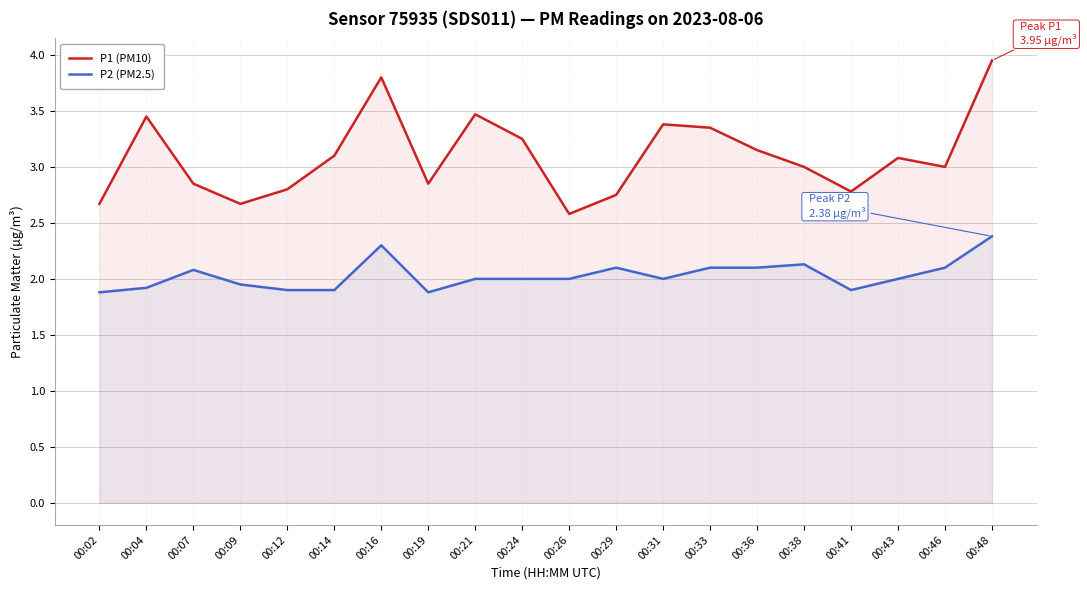

List the labels in order of P1 (PM10) value, largest first.

00:48, 00:16, 00:21, 00:04, 00:31, 00:33, 00:24, 00:36, 00:14, 00:43, 00:38, 00:46, 00:07, 00:19, 00:12, 00:41, 00:29, 00:02, 00:09, 00:26